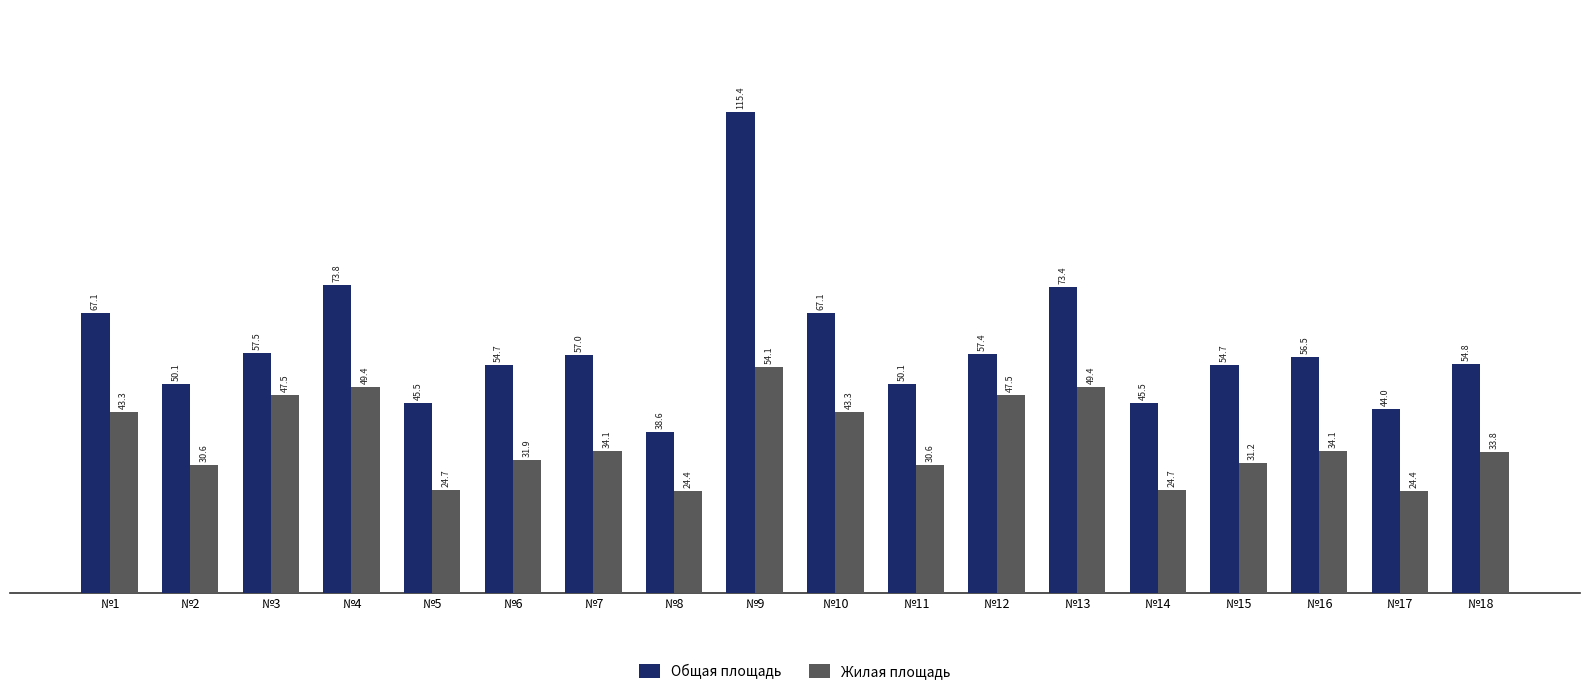

What is the value of the Общая площадь bar at the 1st from the left?

67.1